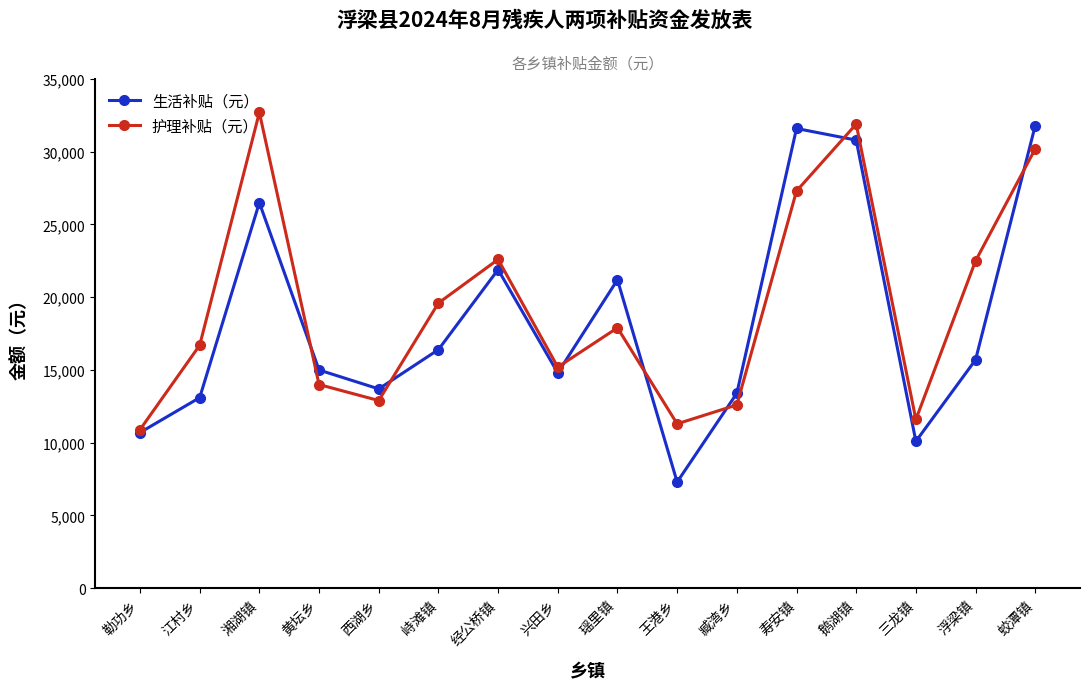

Count the number of categories in the chart.

16